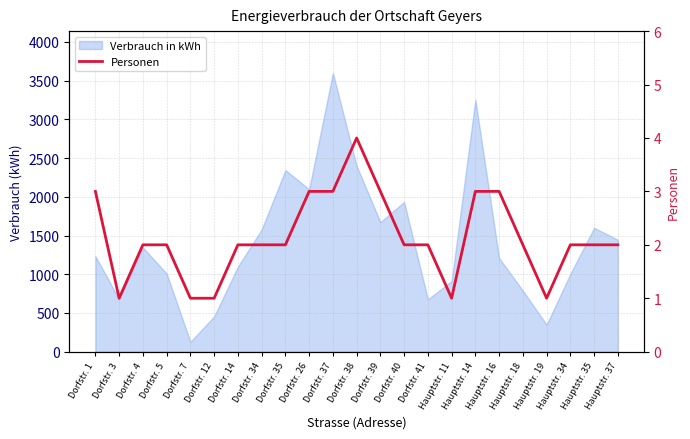

True or false: the data shows 2 at Dorfstr. 4.

True